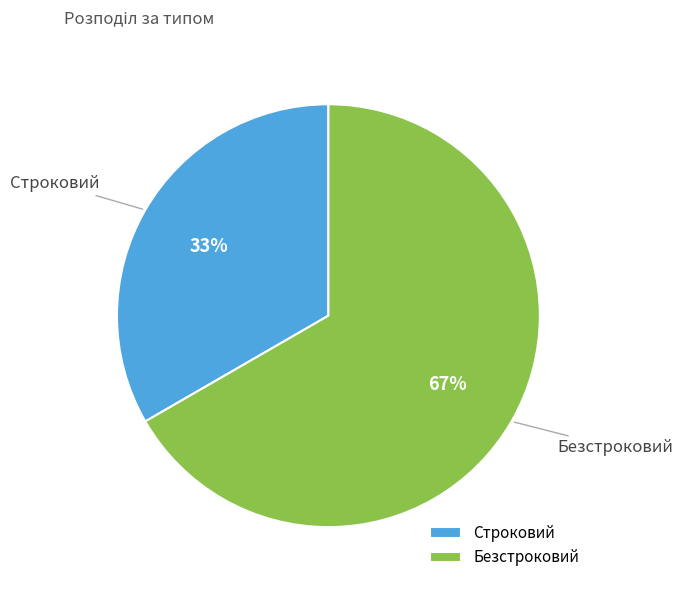

Which category has the smallest portion of the pie?

Строковий